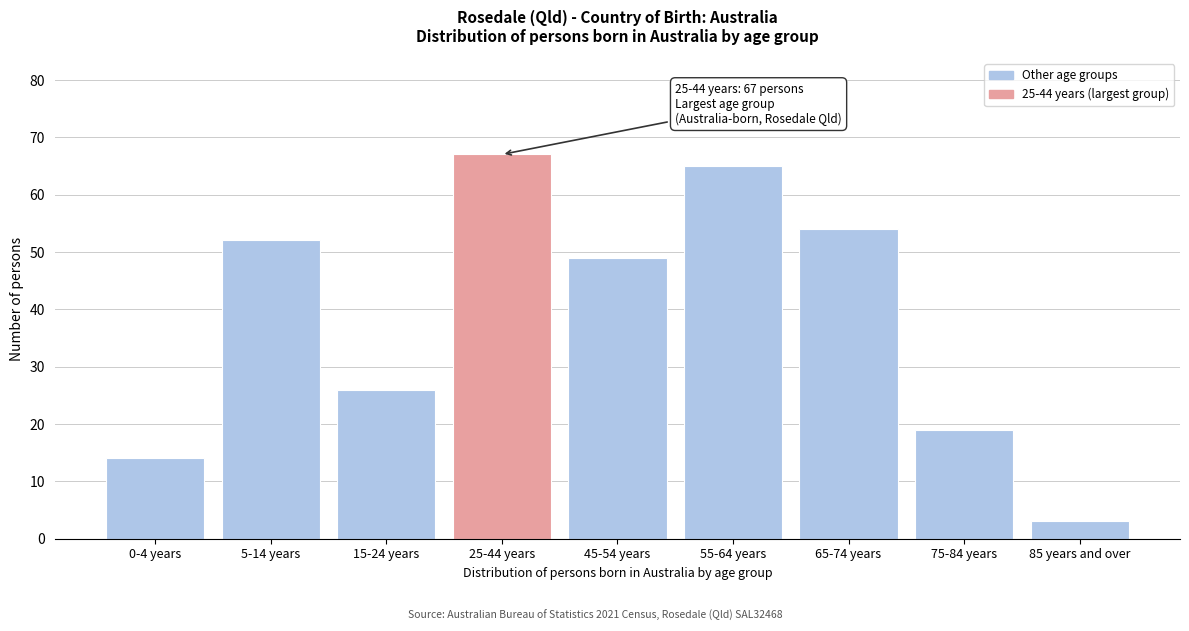

Reading left to right, list all the values displayed in this chart.

0-4 years=14	5-14 years=52	15-24 years=26	25-44 years=67	45-54 years=49	55-64 years=65	65-74 years=54	75-84 years=19	85 years and over=3